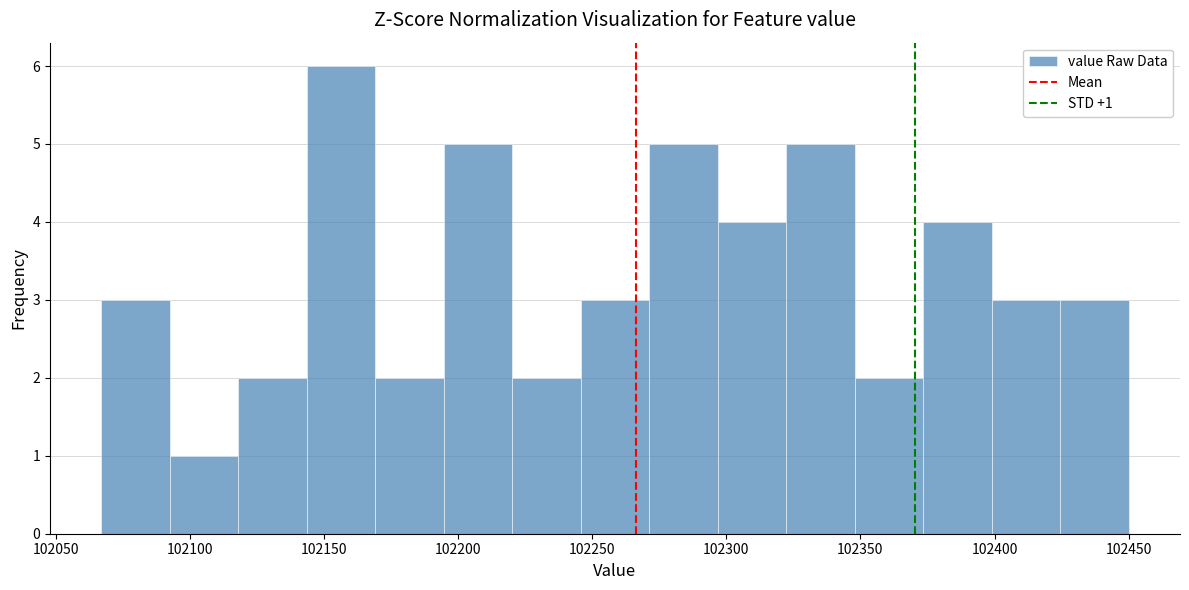

Which range on the x-axis has the tallest bar?

102145 to 102170